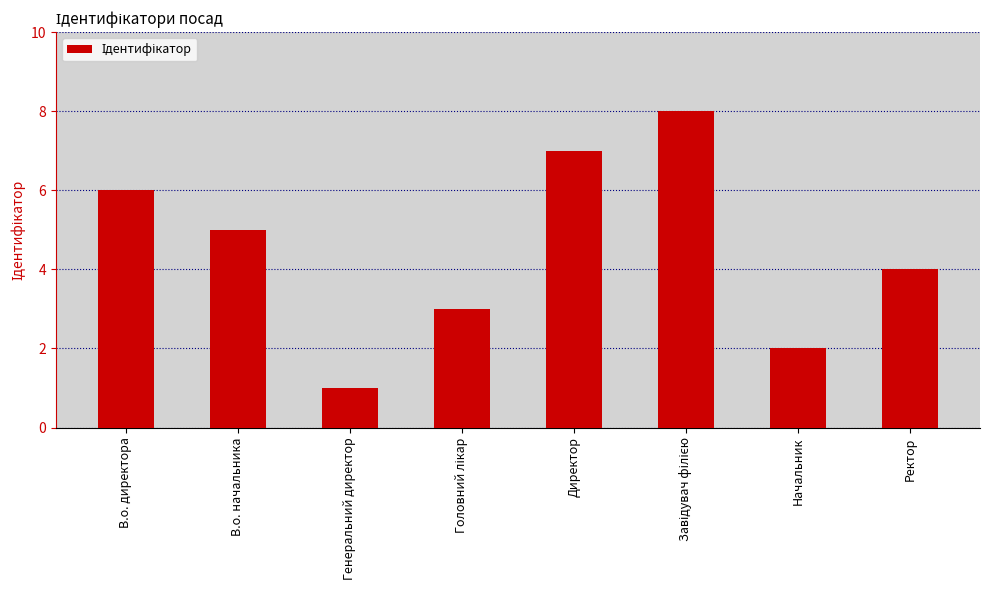

Reading left to right, list all the values displayed in this chart.

6	5	1	3	7	8	2	4